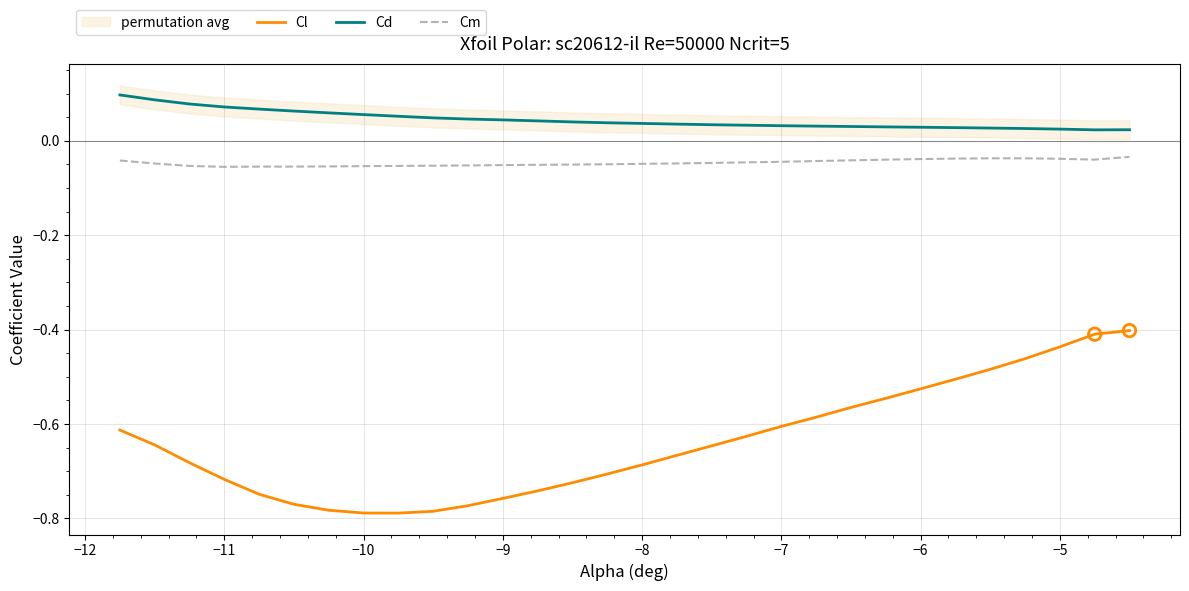

The value of Cl at −10 is -1.4. True or false?

False